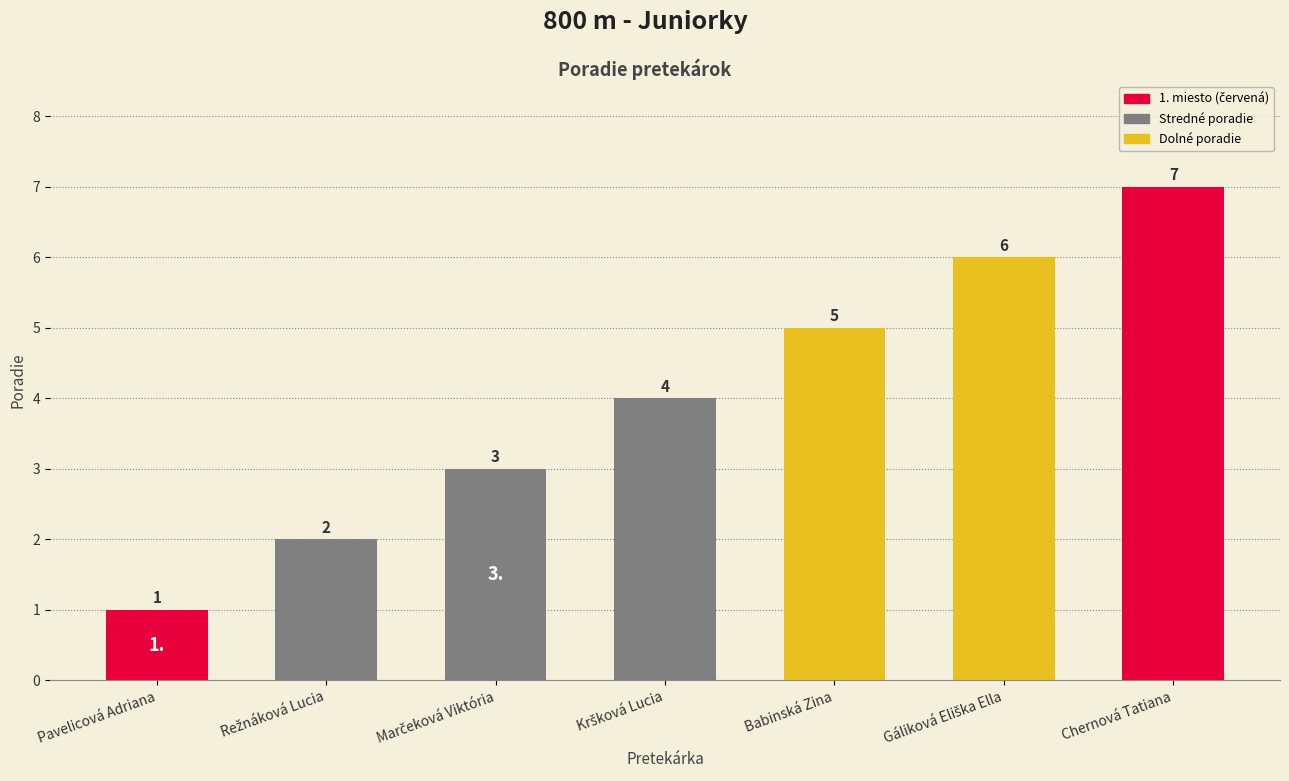

List the labels in order of value, largest first.

Chernová Tatiana, Gáliková Eliška Ella, Babinská Zina, Kršková Lucia, Marčeková Viktória, Režnáková Lucia, Pavelicová Adriana